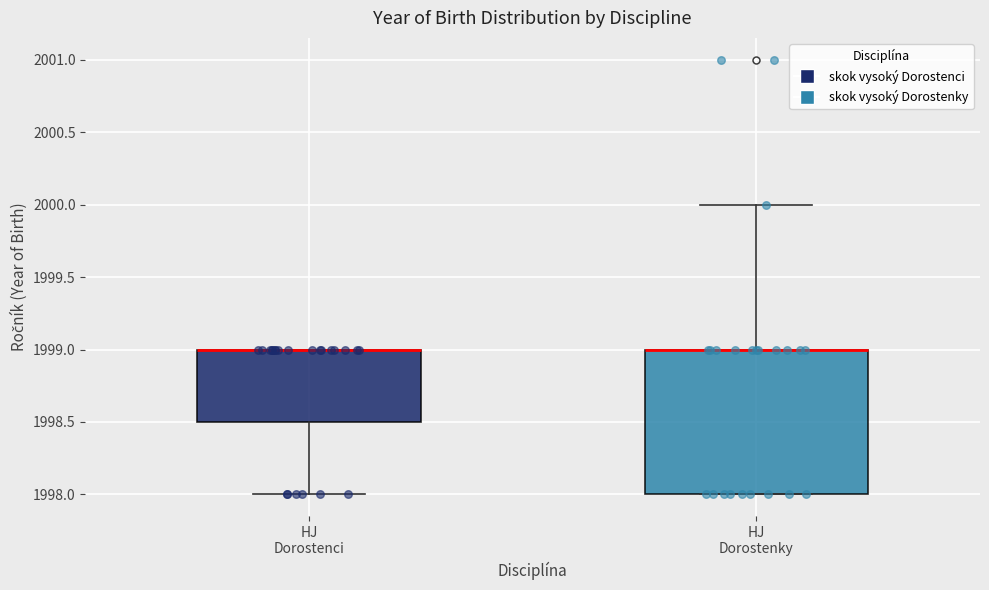

Reading left to right, transcribe this box plot: for each box, give where its median line is, the range the box spans, and where its two whiskers end, as read against the y-axis. The values are not printed on the chart, so give them approximately, as read against the axis.

HJ Dorostenci: median 1999.0 (drawn on the box's upper edge), box 1998.5 to 1999.0, whiskers 1998.0 to 1999.0
HJ Dorostenky: median 1999.0 (drawn on the box's upper edge), box 1998.0 to 1999.0, whiskers 1998.0 to 2000.0